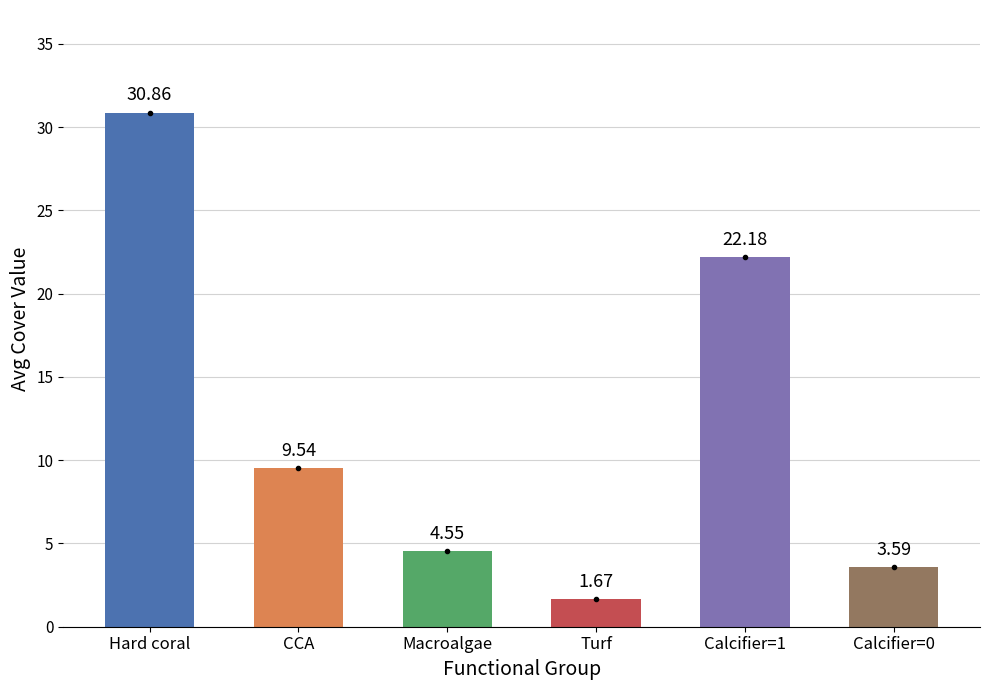

List the labels in order of value, smallest first.

Turf, Calcifier=0, Macroalgae, CCA, Calcifier=1, Hard coral